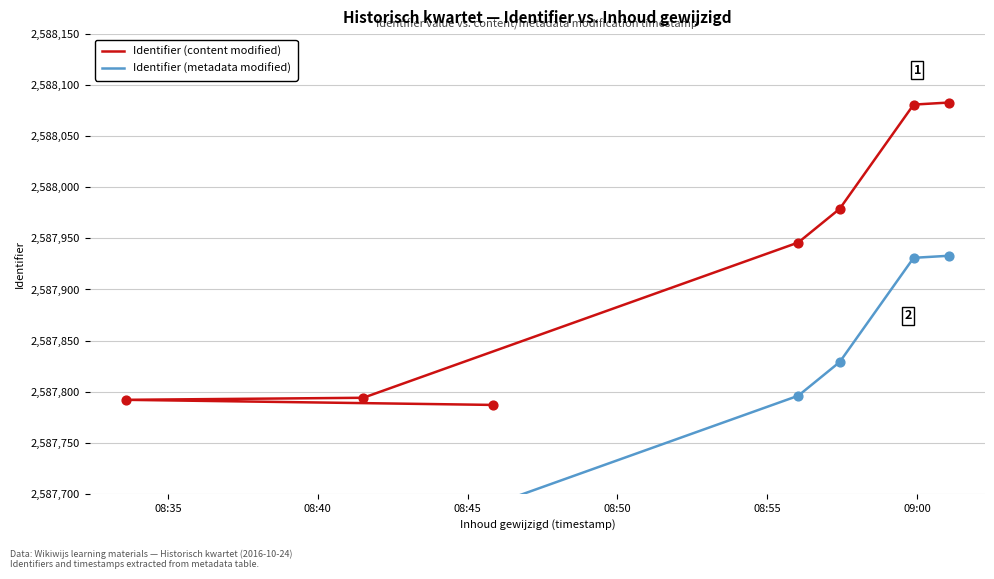

Which series reaches the maximum Y coordinate?

Identifier (content modified)